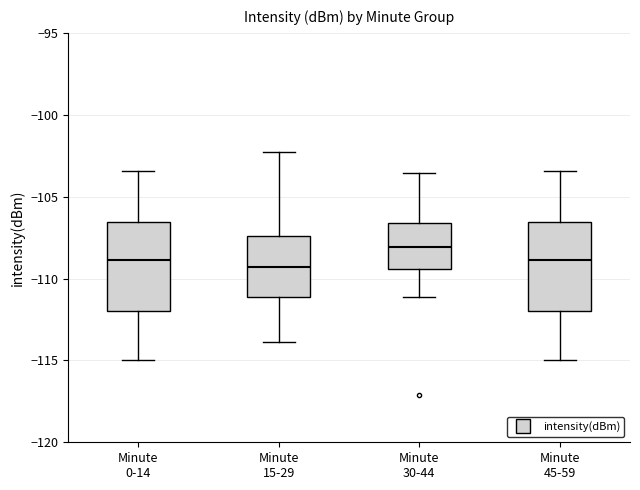

Where does the median line of the box for Minute 30-44 sit on the y-axis? The values are not printed on the chart, so give them approximately, as read against the axis.

-108.0